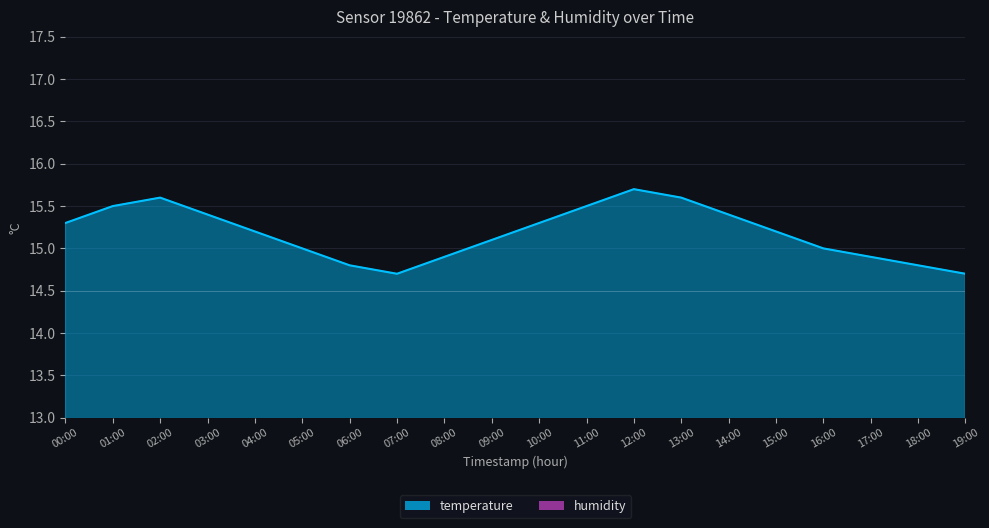

How many categories are shown in the chart?

20